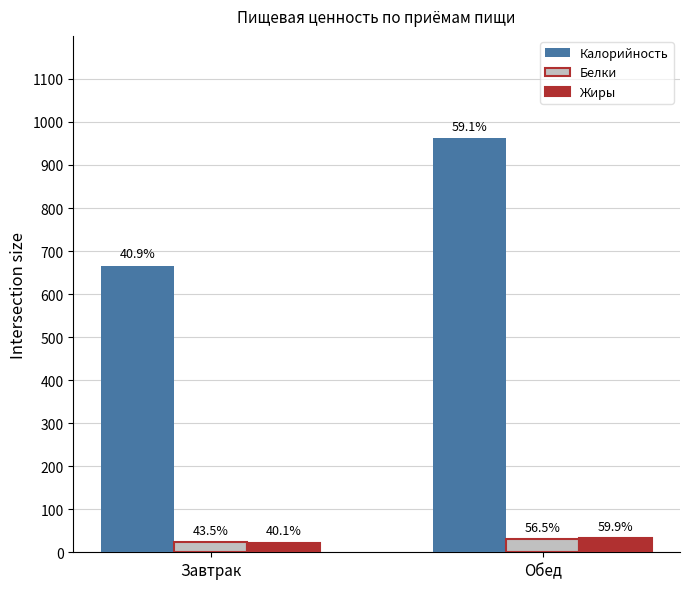

What are all the series names shown in the legend?

Калорийность, Белки, Жиры